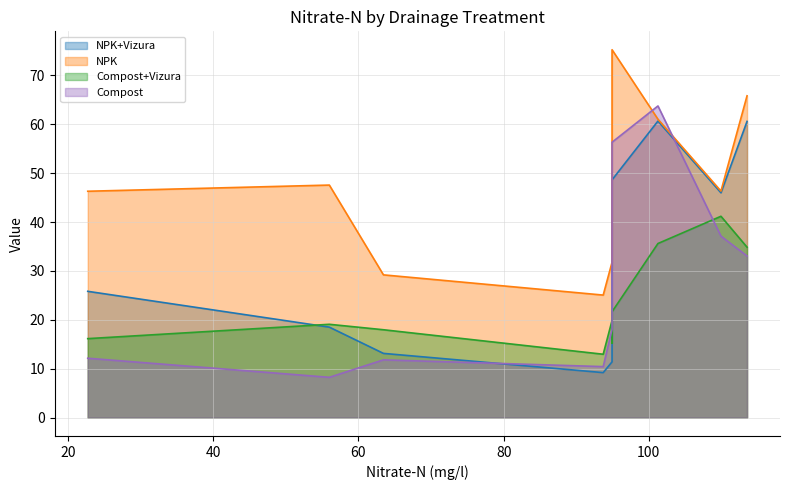

Which series has the largest range (max minus min)?

Compost